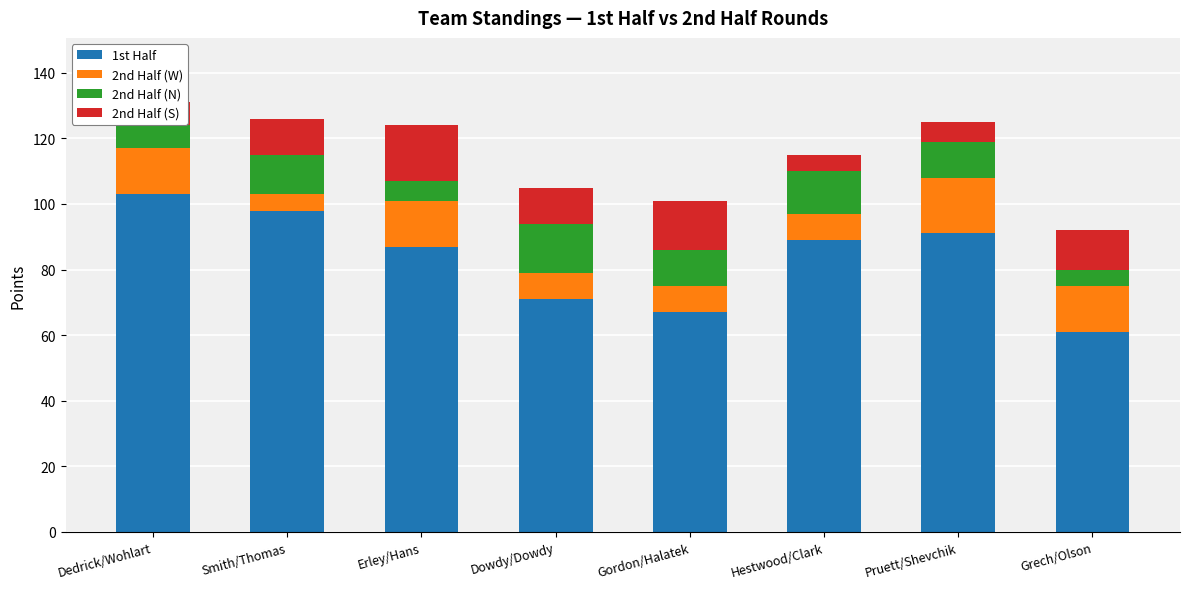

What is the sum of the 1st Half values at Hestwood/Clark and Gordon/Halatek?

156